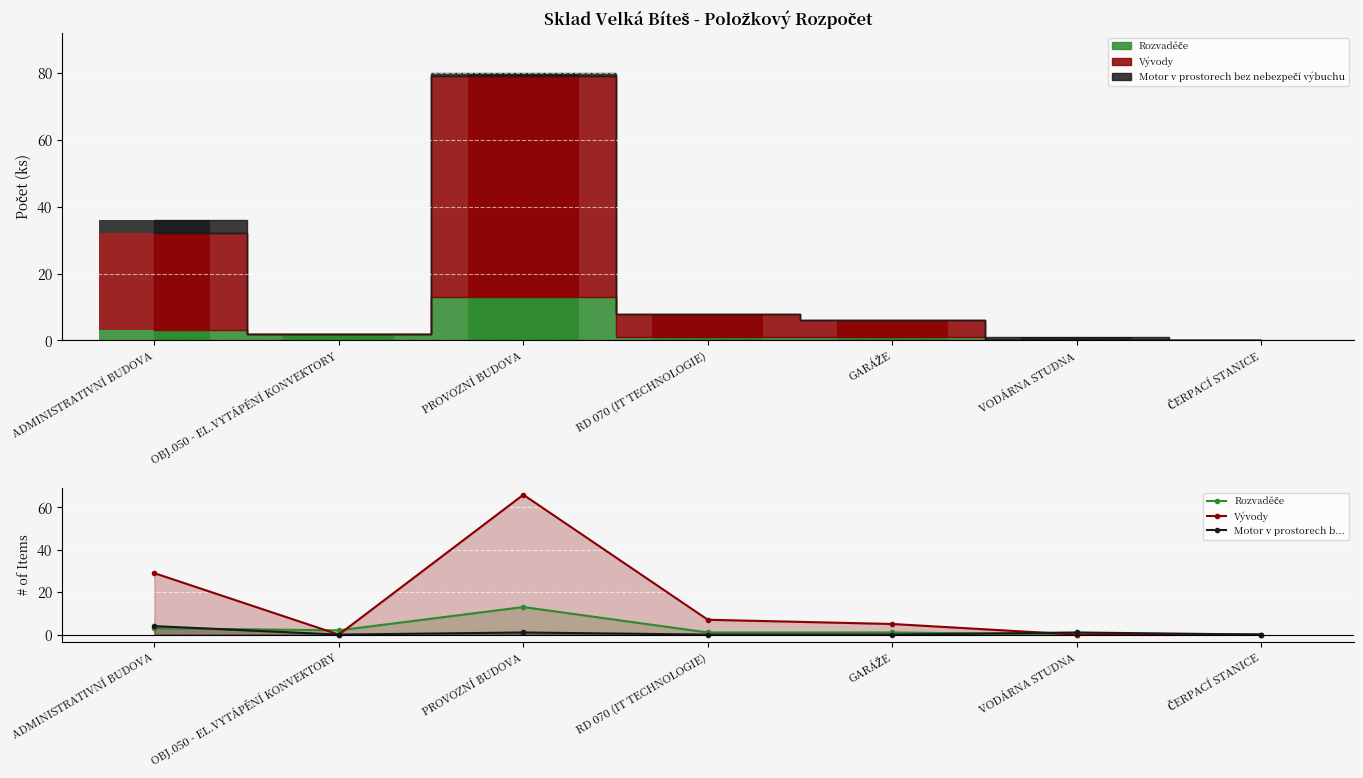

What is the average value of the Rozvaděče series?

3